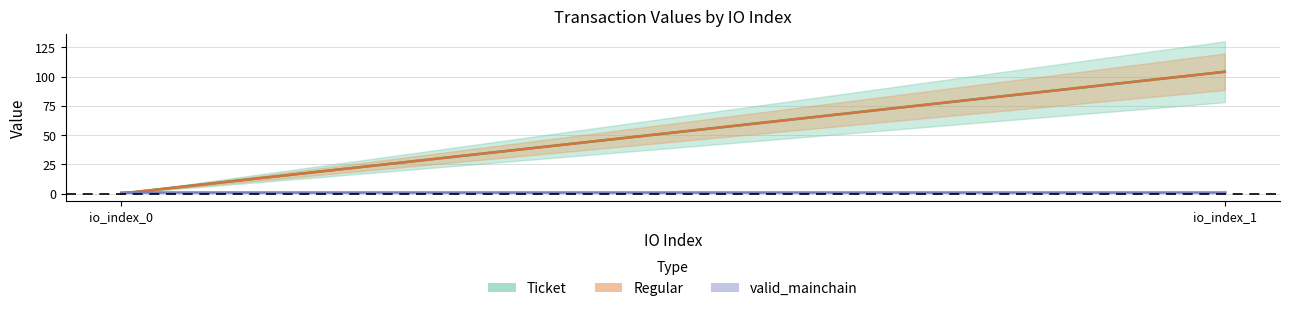

What is the difference between the maximum and minimum values in the Regular series?

103.9